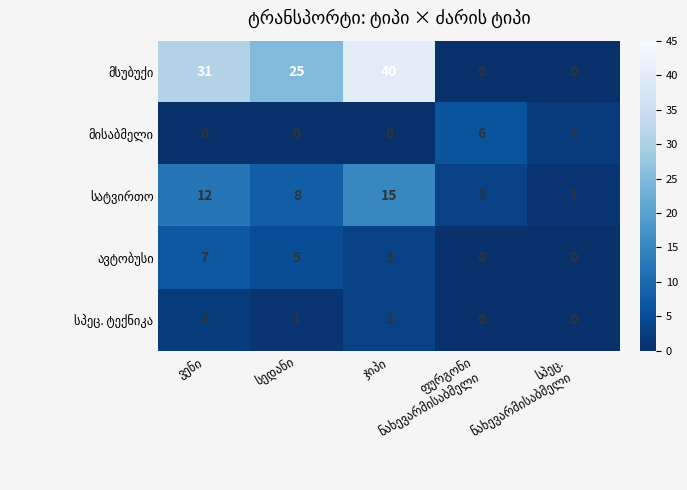

What is the maximum value shown in the chart?

40